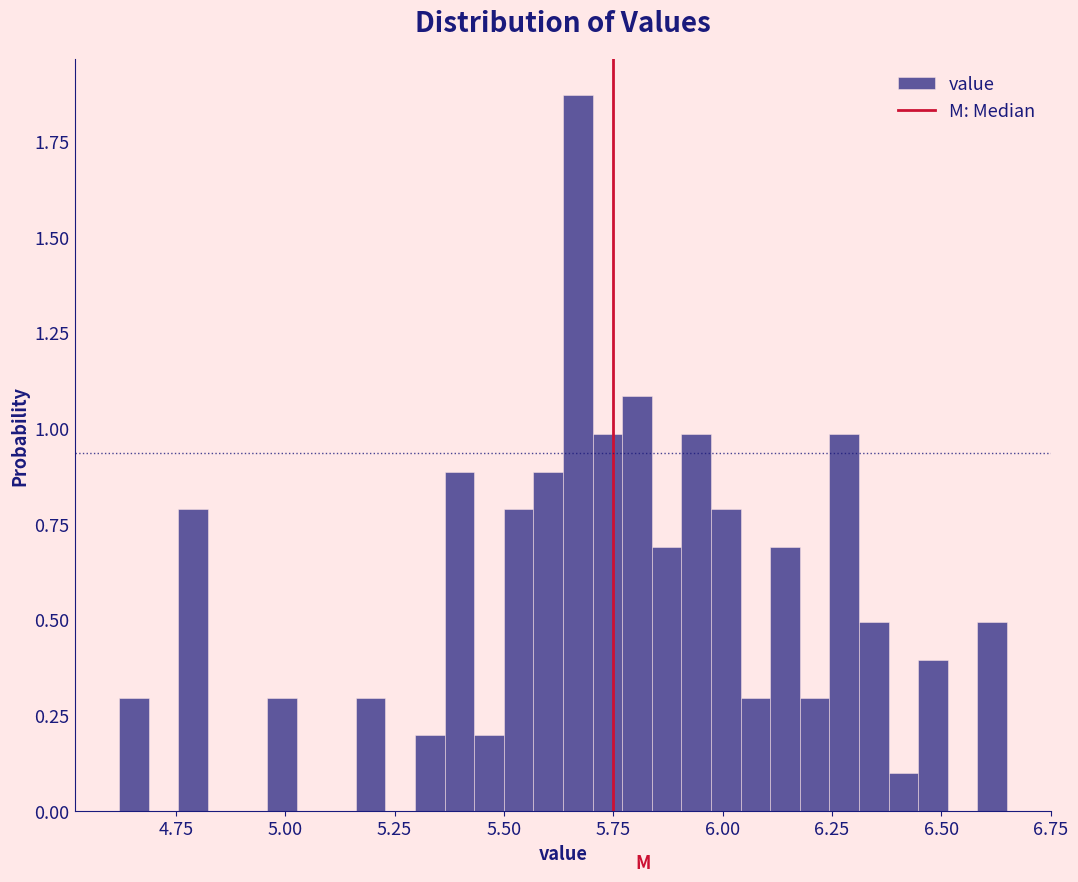

Around what value on the x-axis is the tallest bar? Give the approximate position of its centre, as read against the axis.

5.65